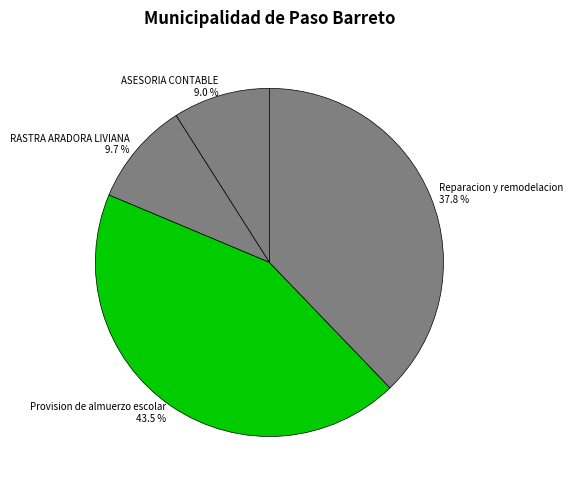

True or false: Reparacion y remodelacion accounts for 38% of the total.

True